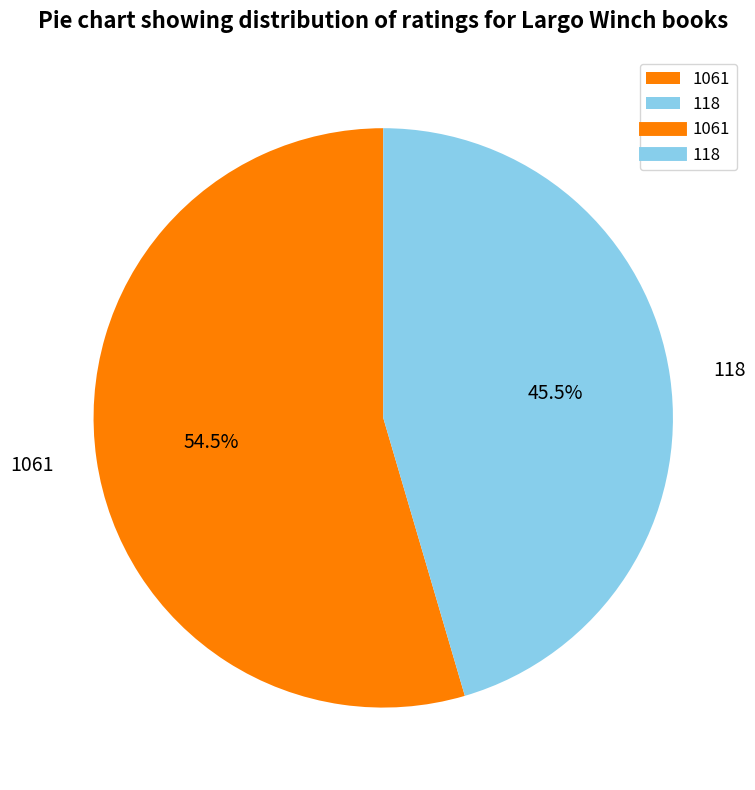

Combined, do 118 and 1061 account for over 50%?

Yes